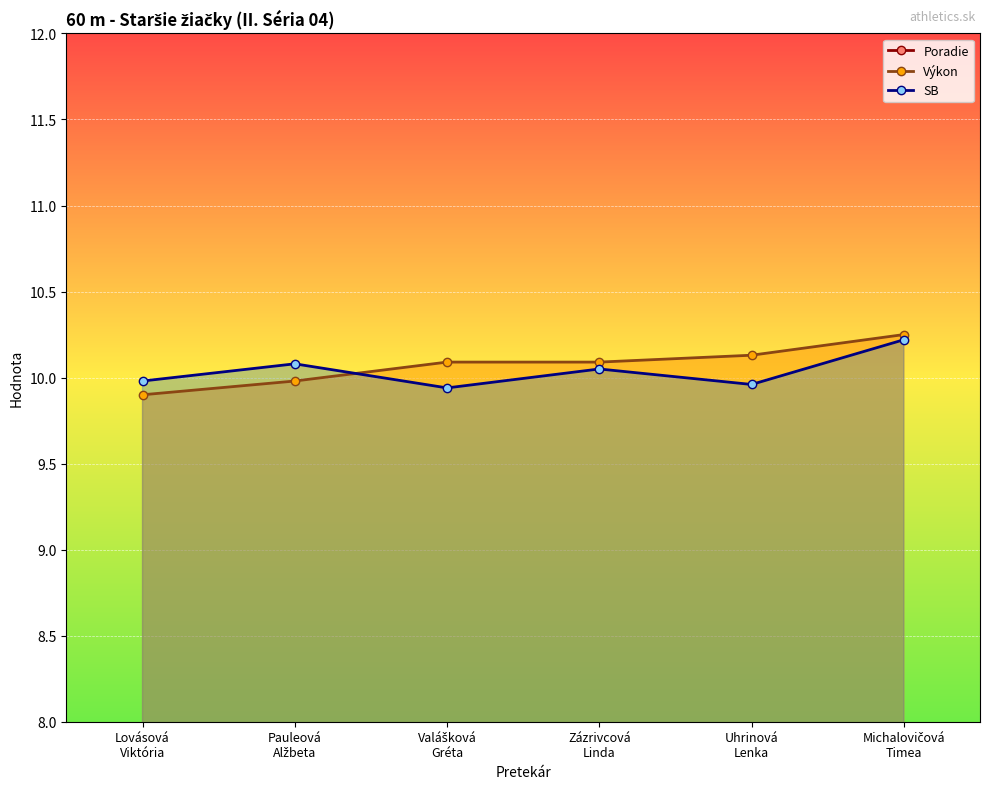

How many series are shown in this chart?

3